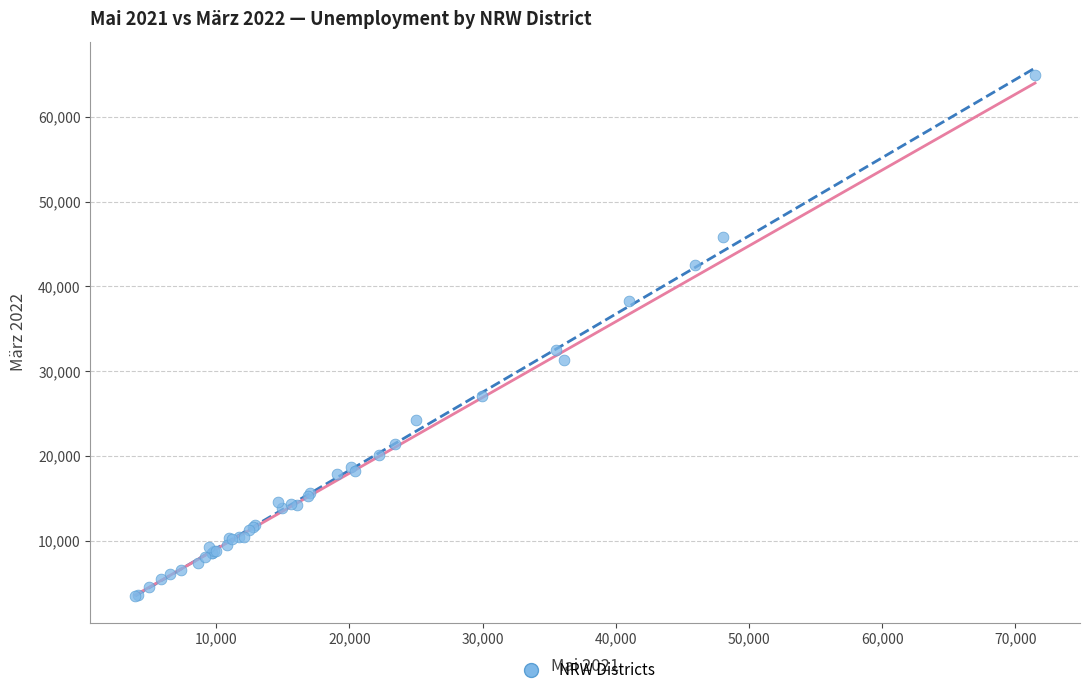

What Y value in the scatter plot is closest to 34178?

32545